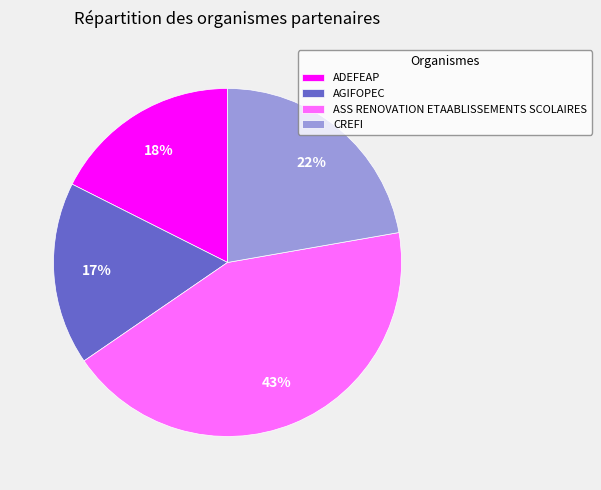

Count the number of slices in the pie.

4